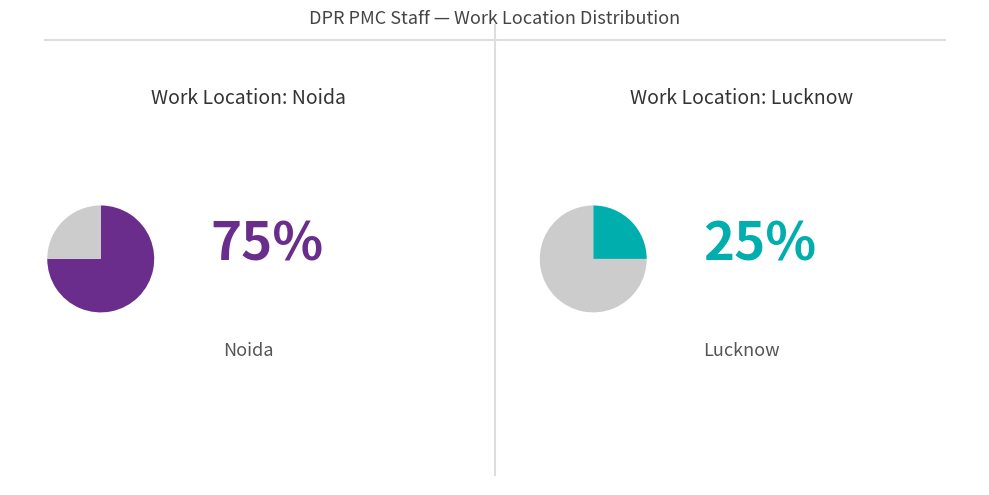

How many slices are in this pie chart?

2